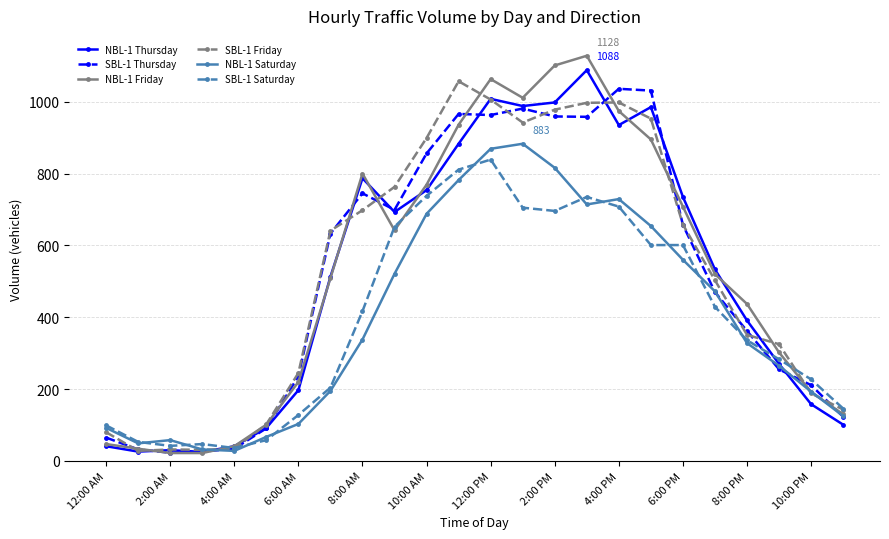

What is the maximum value for NBL-1 Saturday?

883